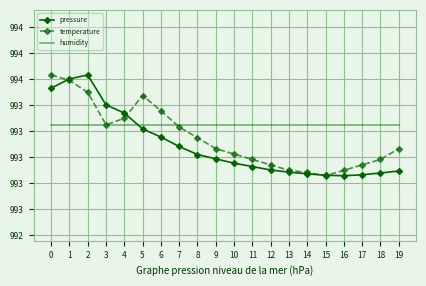

Reading left to right, extract all data points from this chart.

pressure: 0=993.5	1=993.6	2=993.6	3=993.4	4=993.3	5=993.2	6=993.2	7=993.1	8=993.0	9=993.0	10=993.0	11=992.9	12=992.9	13=992.9	14=992.9	15=992.9	16=992.9	17=992.9	18=992.9	19=992.9
temperature: 0=993.6	1=993.6	2=993.5	3=993.2	4=993.3	5=993.5	6=993.4	7=993.2	8=993.1	9=993.1	10=993.0	11=993.0	12=992.9	13=992.9	14=992.9	15=992.9	16=992.9	17=992.9	18=993.0	19=993.1
humidity: 0=993.2	1=993.2	2=993.2	3=993.2	4=993.2	5=993.2	6=993.2	7=993.2	8=993.2	9=993.2	10=993.2	11=993.2	12=993.2	13=993.2	14=993.2	15=993.2	16=993.2	17=993.2	18=993.2	19=993.2